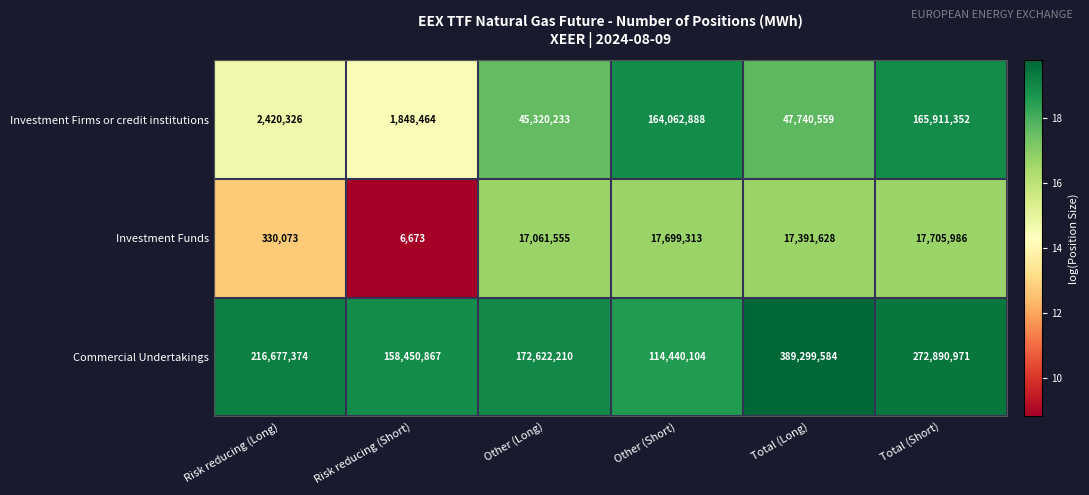

Is it true that Investment Firms or credit institutions equals 295484794 at Total (Short)?

False